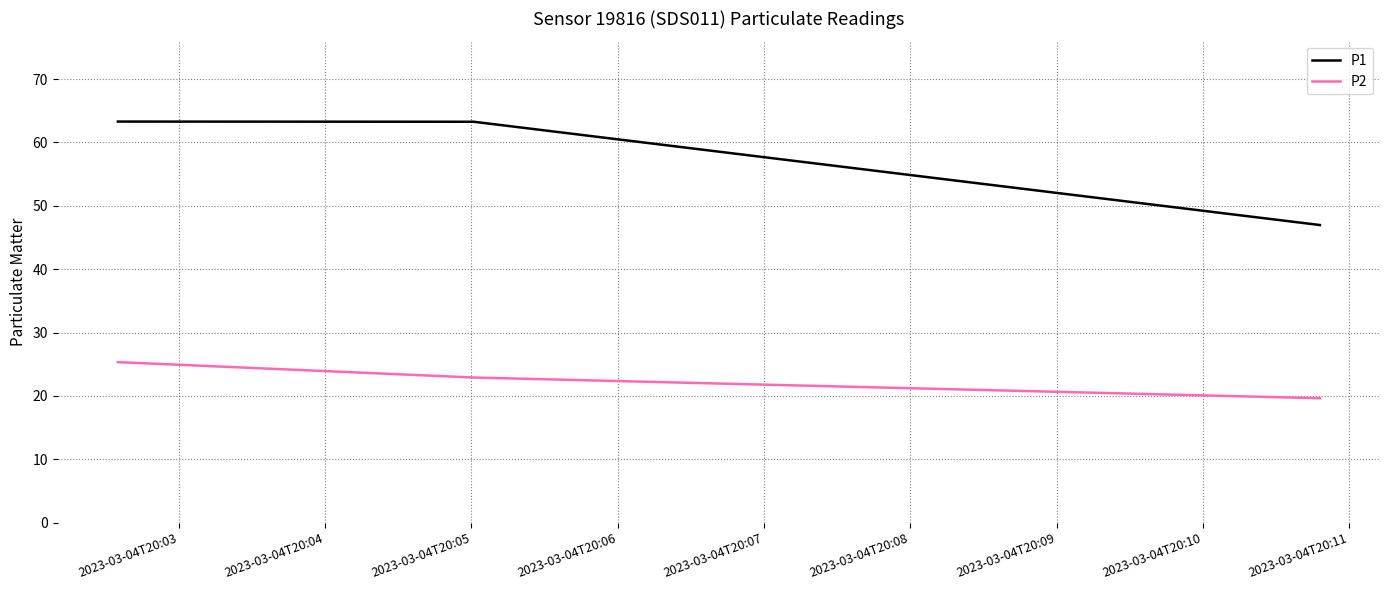

What is the average value of the P2 series?

22.6